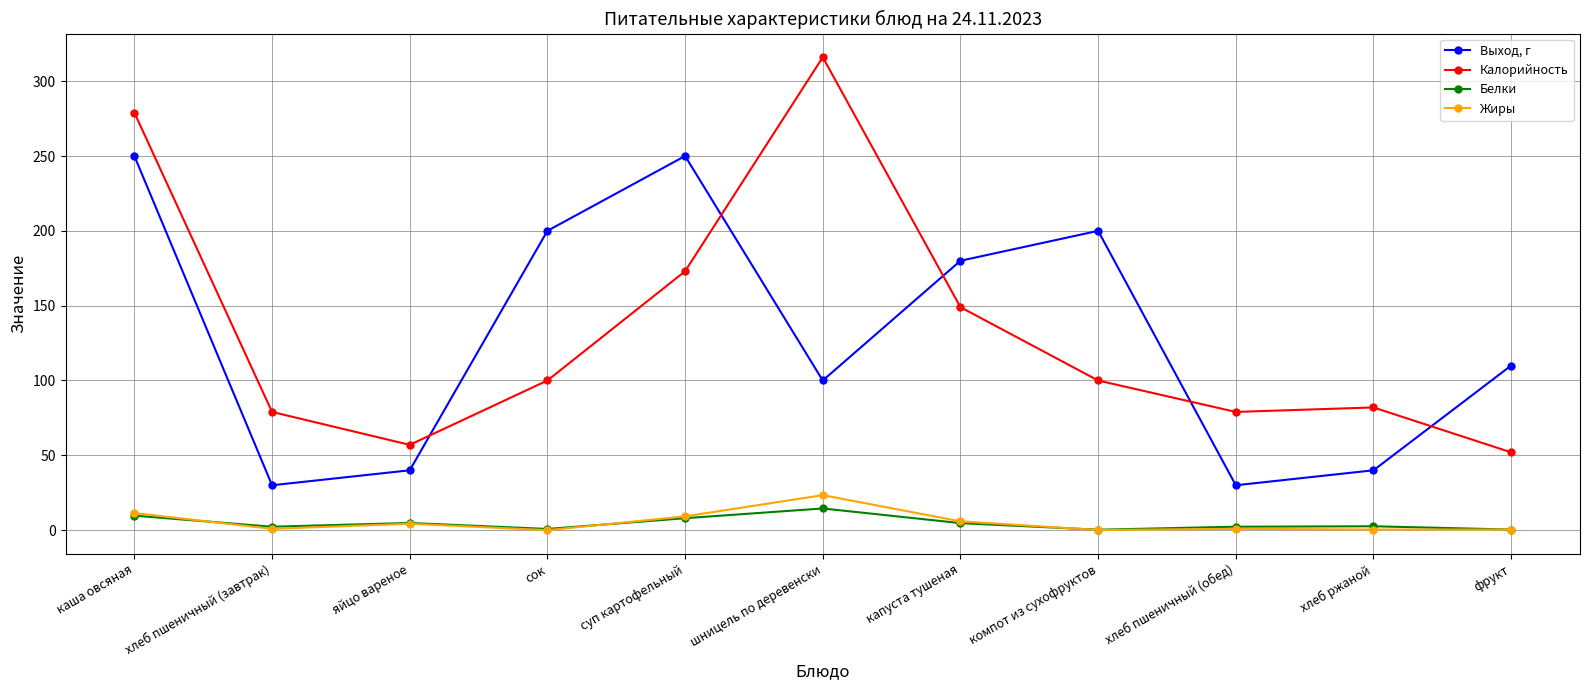

What are all the series names shown in the legend?

Выход, г, Калорийность, Белки, Жиры